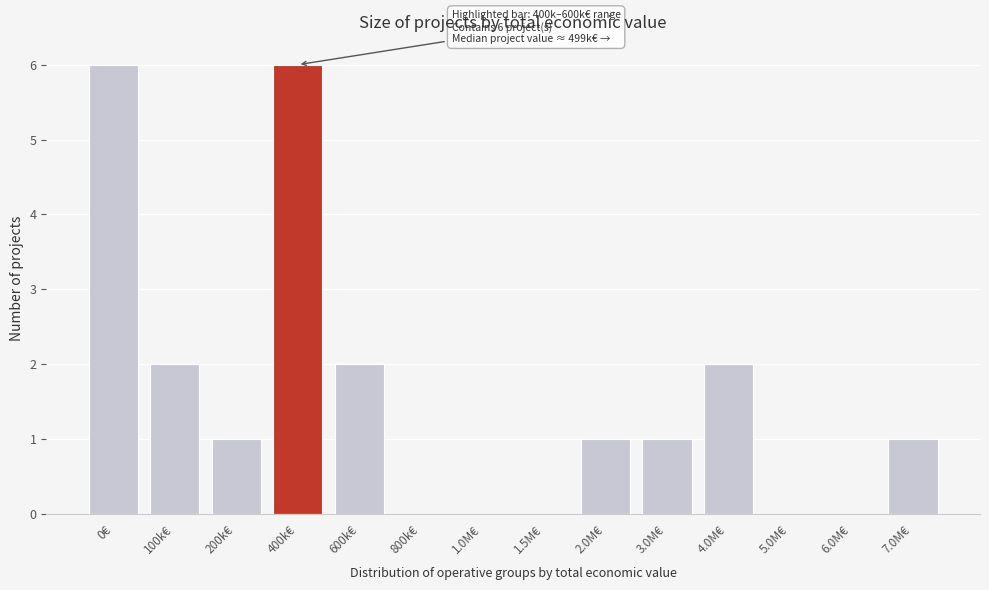

Reading left to right, what are all the values shown in this chart?

0€=6	100k€=2	200k€=1	400k€=6	600k€=2	800k€=0	1.0M€=0	1.5M€=0	2.0M€=1	3.0M€=1	4.0M€=2	5.0M€=0	6.0M€=0	7.0M€=1